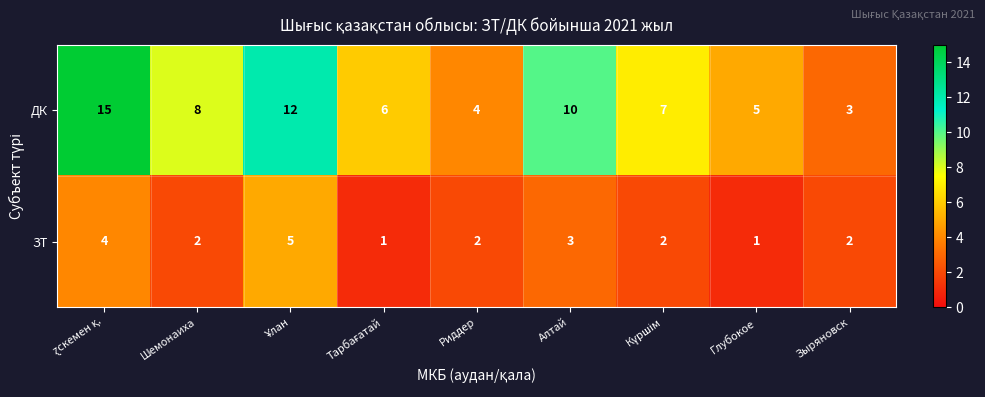

At Зыряновск, list the series in order from smallest to largest.

ЗТ, ДК